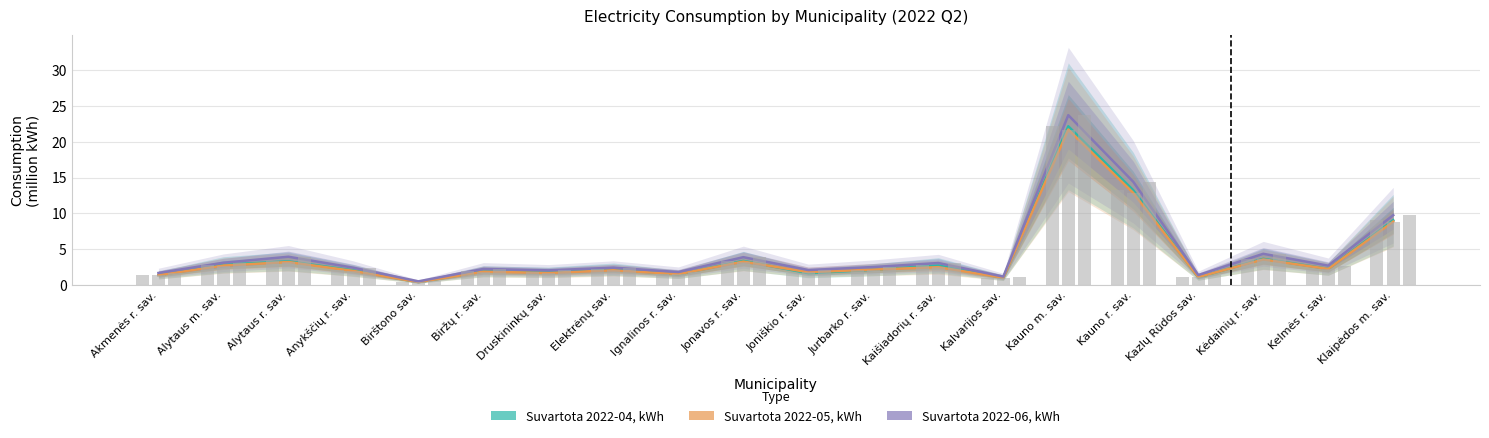

What position from the left is Kaišiadorių r. sav.?

13